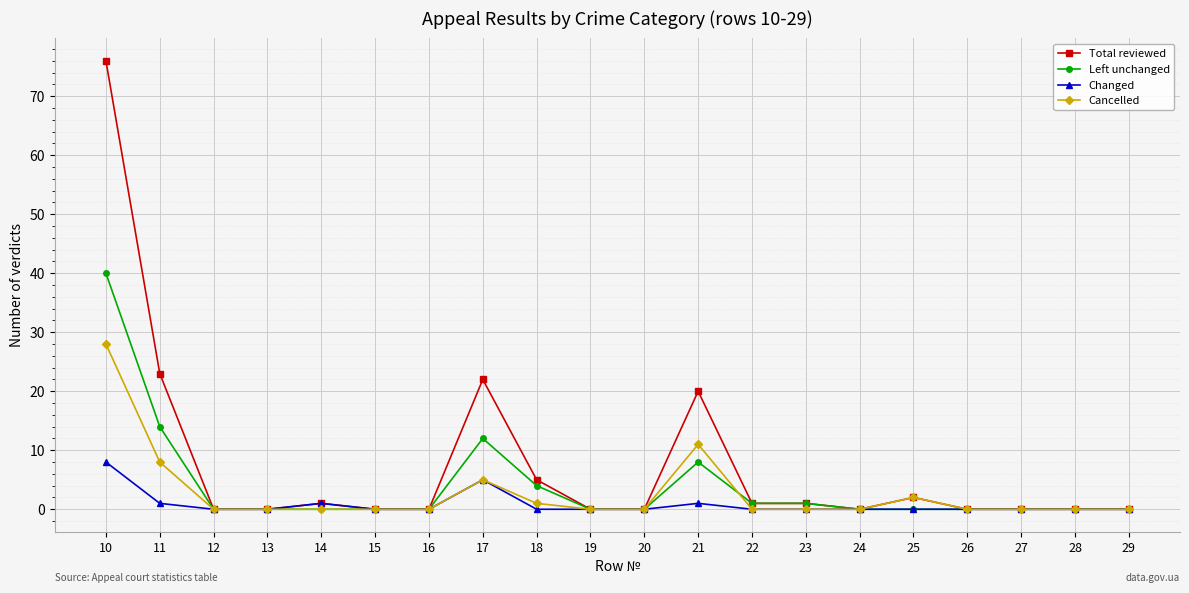

Which series has the widest spread of values?

Total reviewed